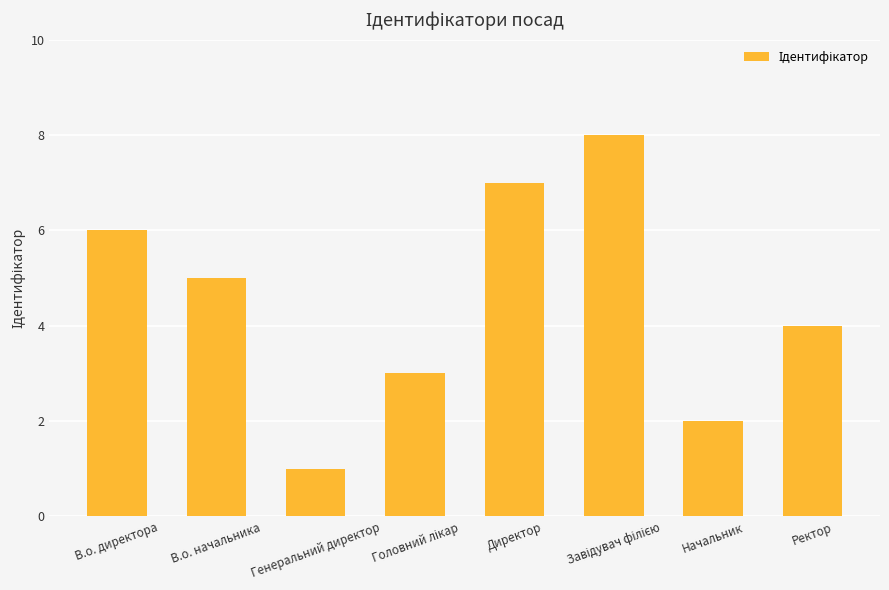

What is the difference between the values at В.о. директора and Директор?

1